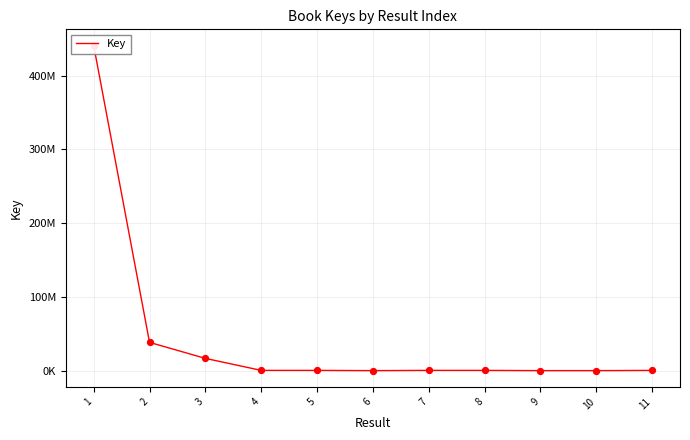

Approximately how many times larger is the value at 7 compared to 9?

56.6